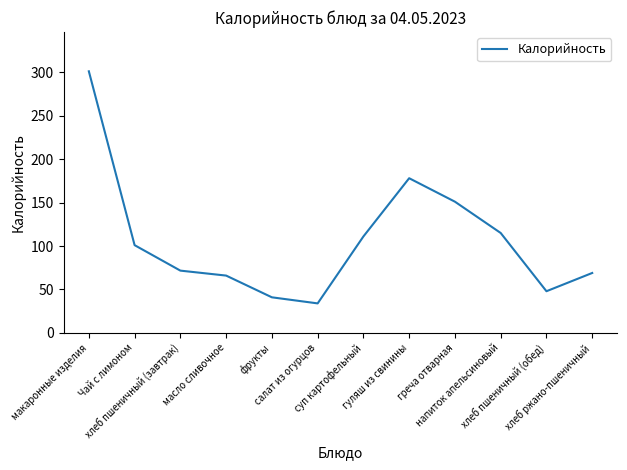

What is the greatest value displayed?

301.0